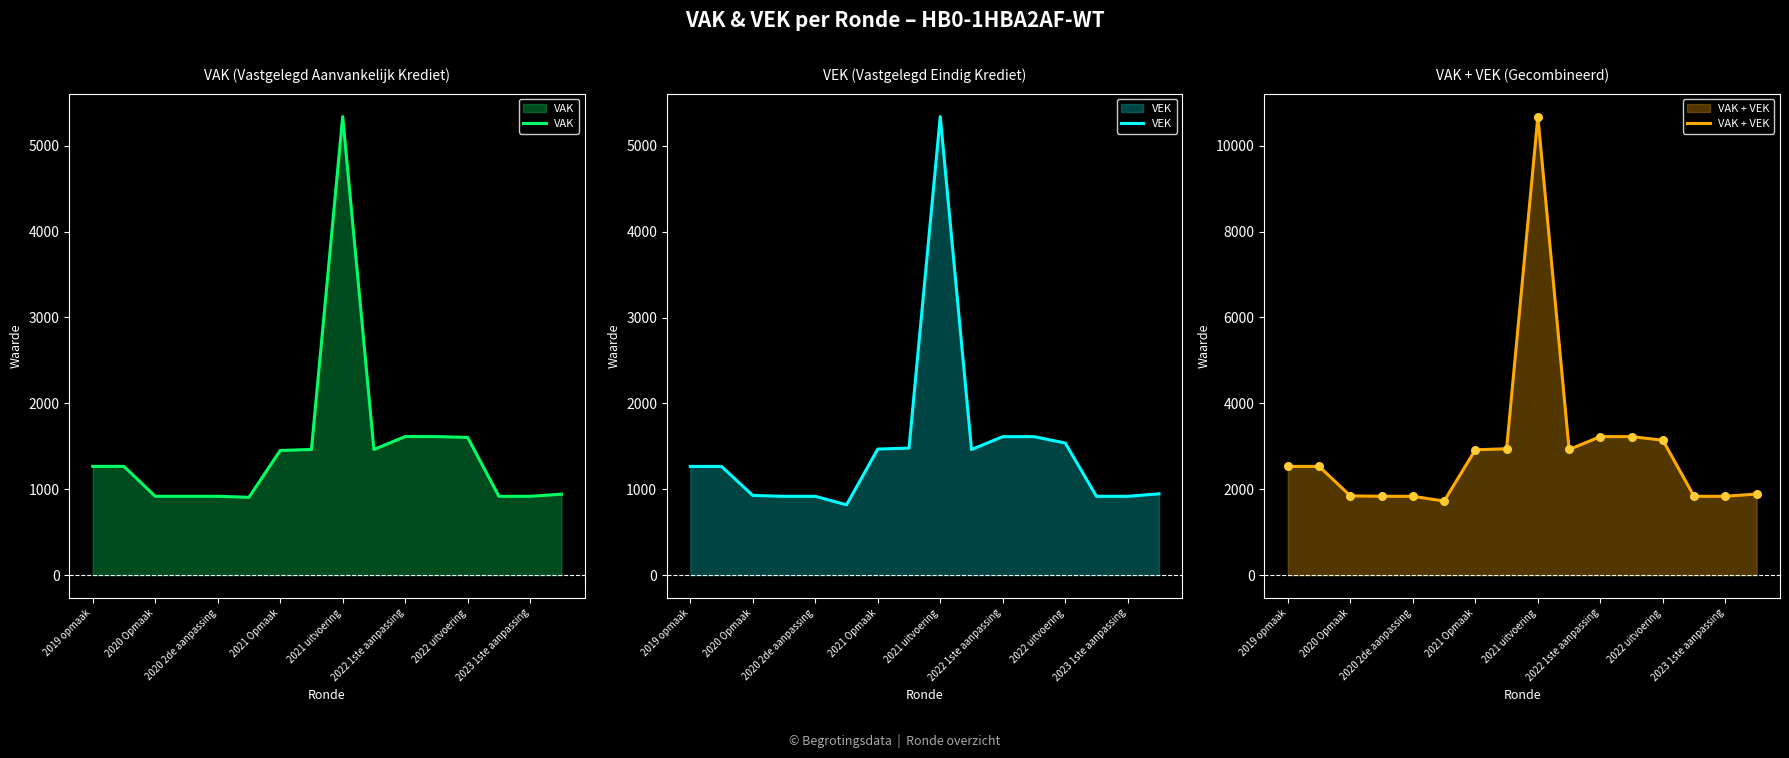

At how many categories does at least one series exceed 5412?

1